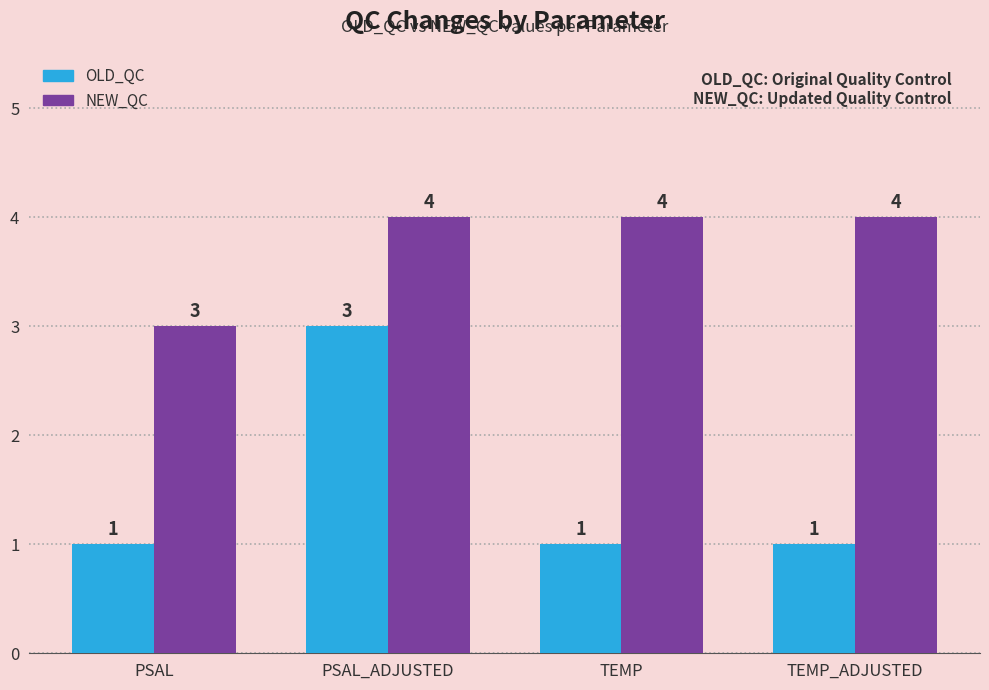

What is the total value across all series at TEMP?

5